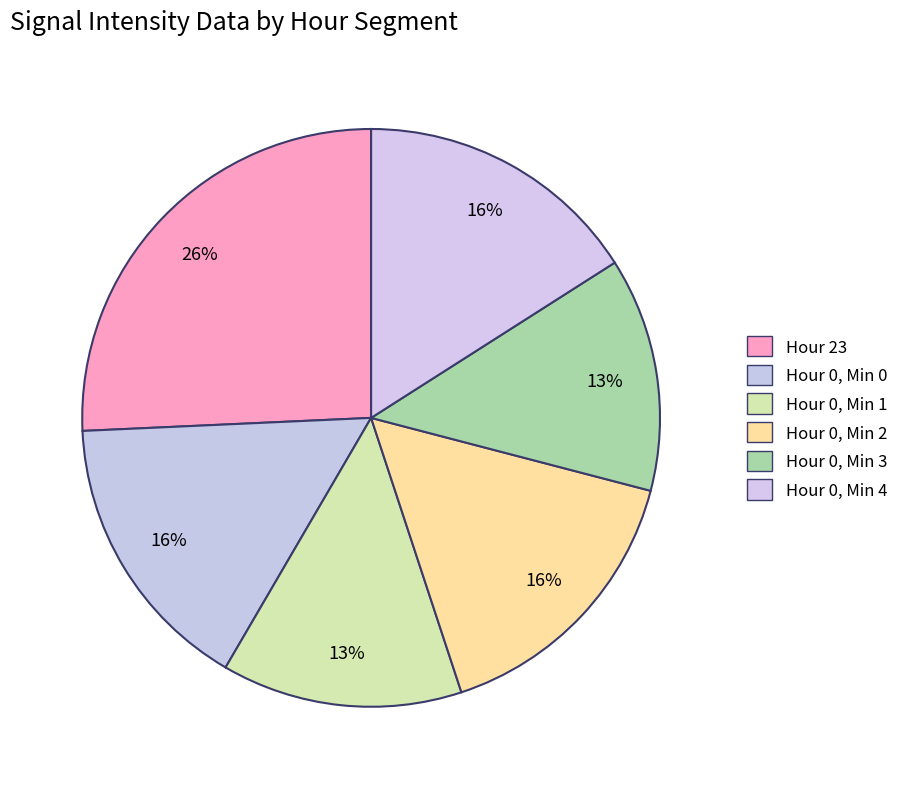

Count the number of slices in the pie.

6